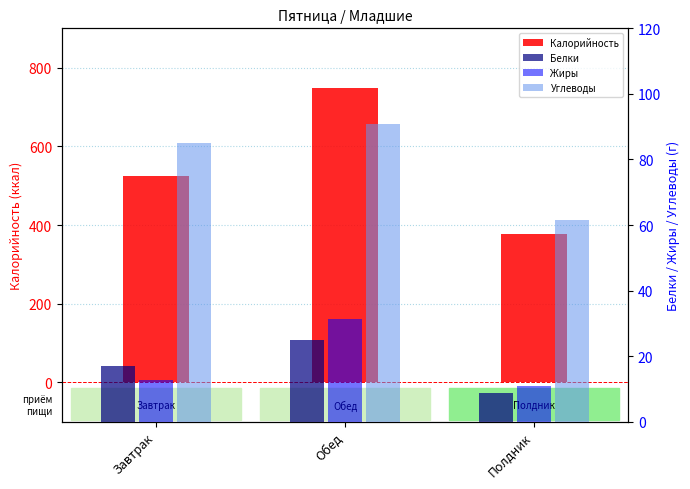

Which series has the largest range (max minus min)?

Калорийность